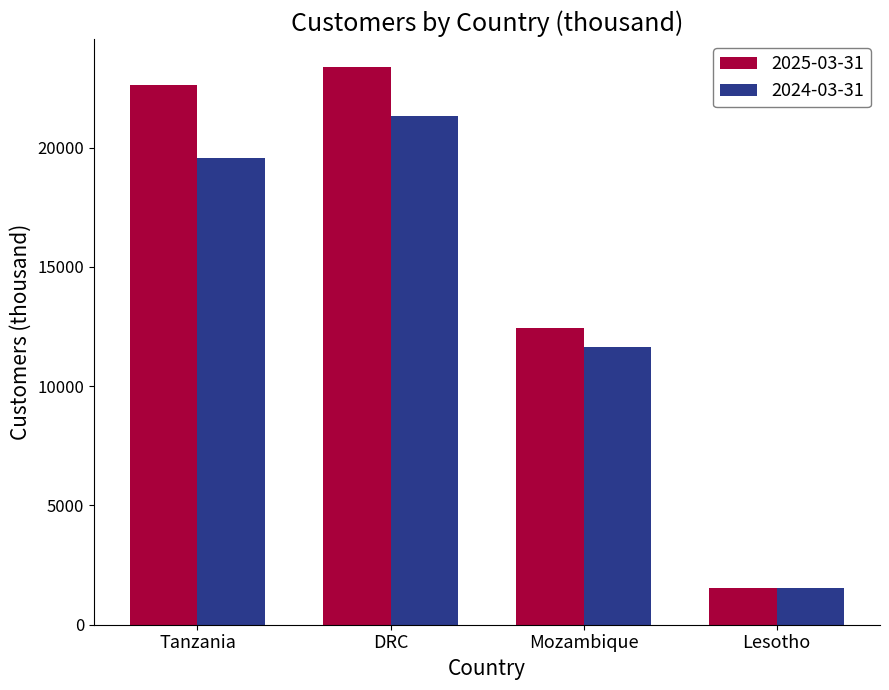

Which label corresponds to the smallest value in the chart?

Lesotho